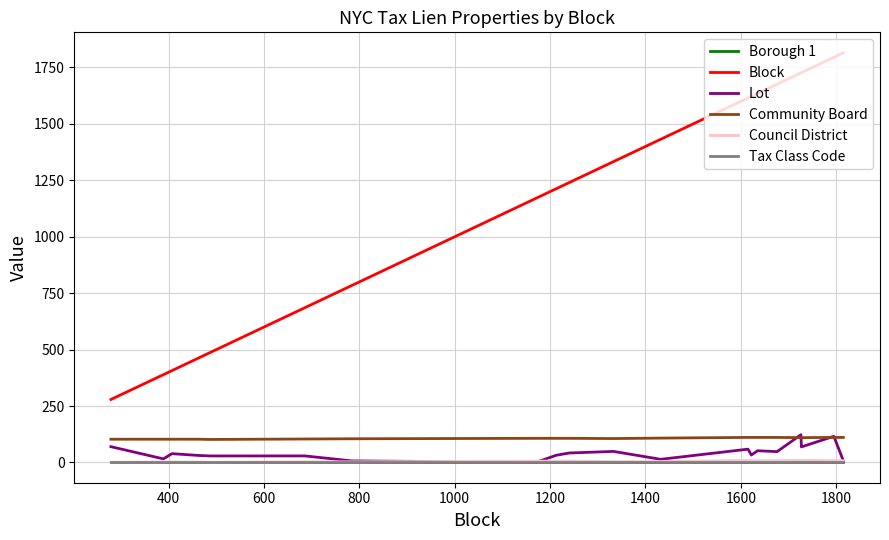

Which series has the largest range (max minus min)?

Block